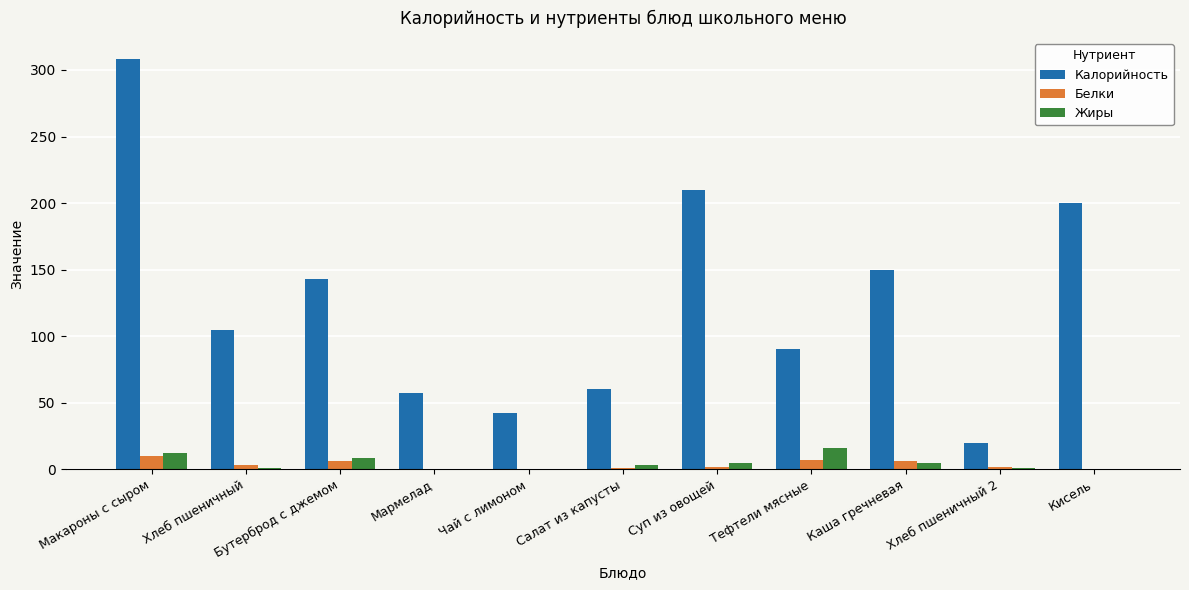

What is the approximate value of Белки at Тефтели мясные?

7.3